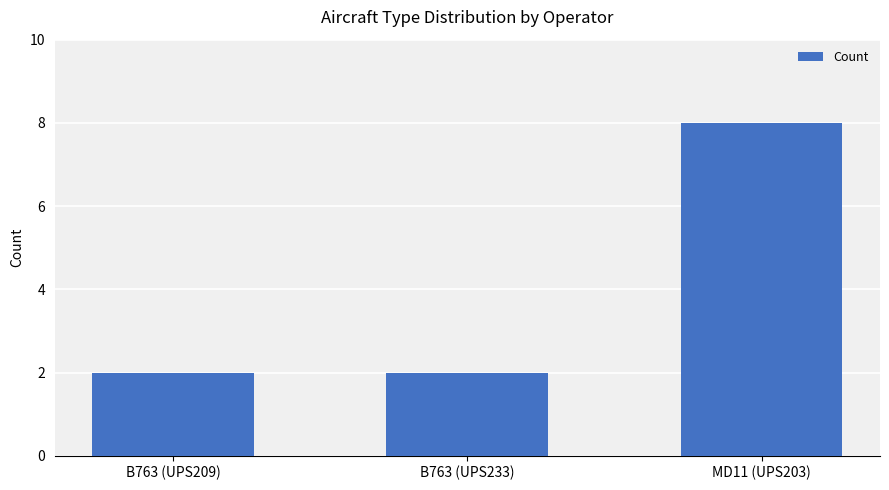

What is the average value?

4